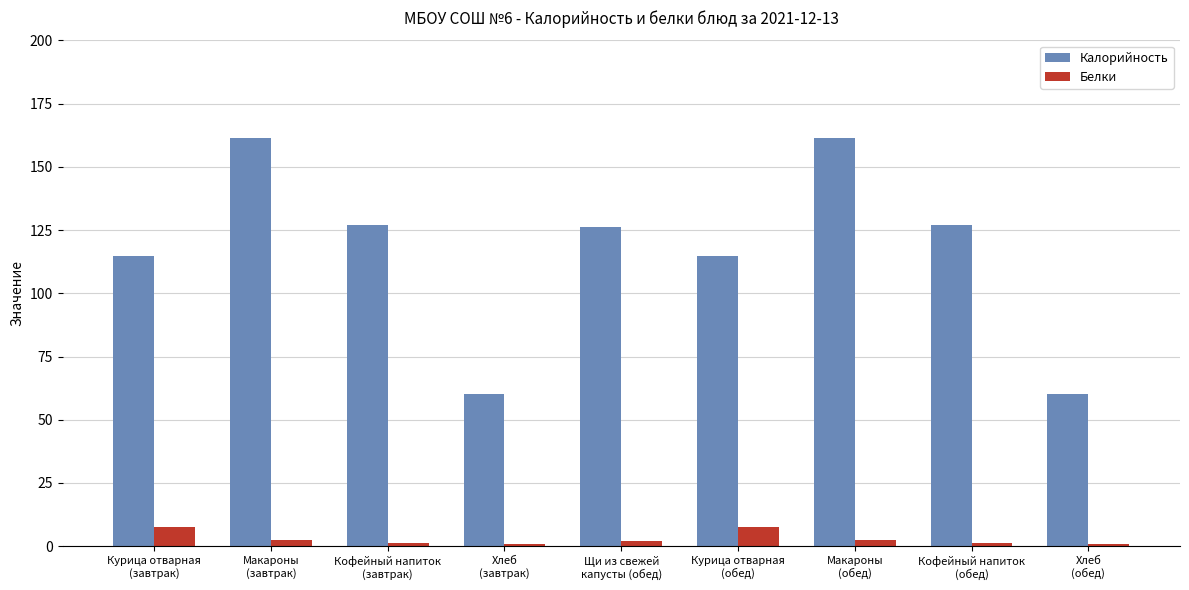

At which label does Белки first exceed 2?

Курица отварная
(завтрак)